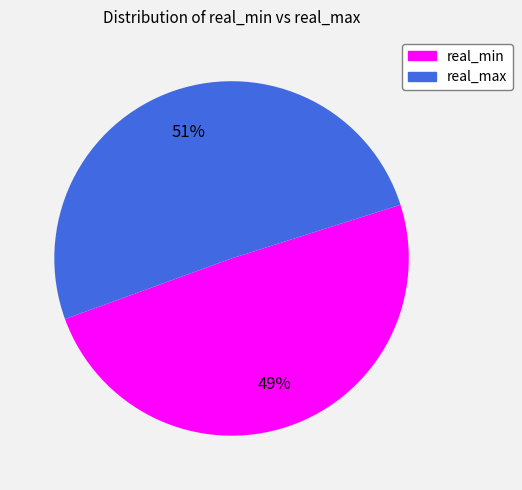

The real_max slice represents 50% of the pie. True or false?

True